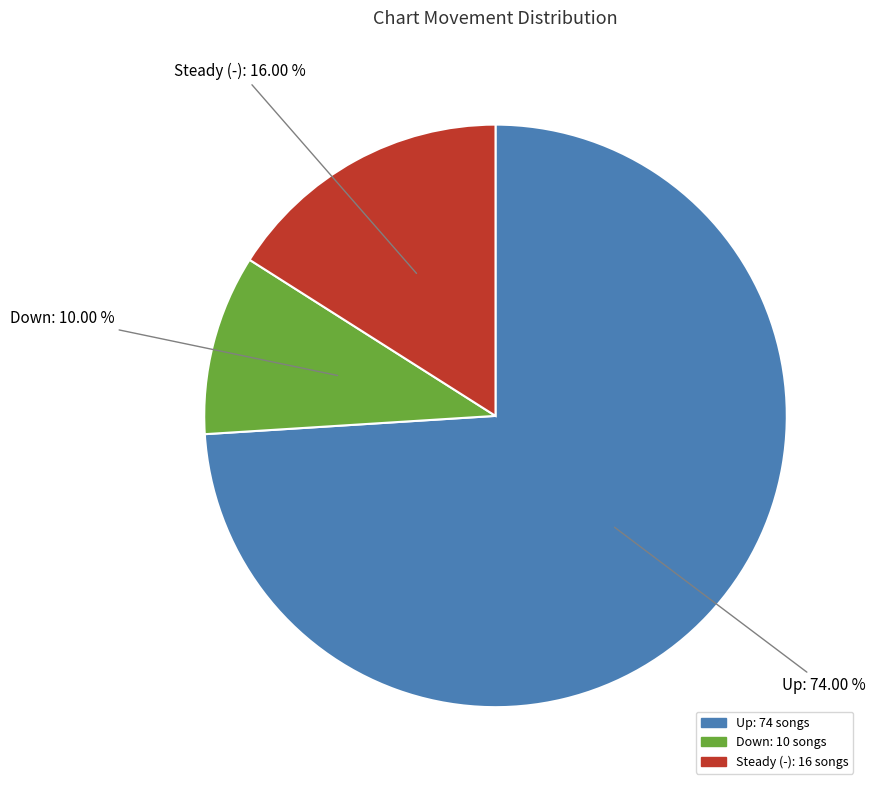

Is there any slice that represents more than half of the pie?

Yes